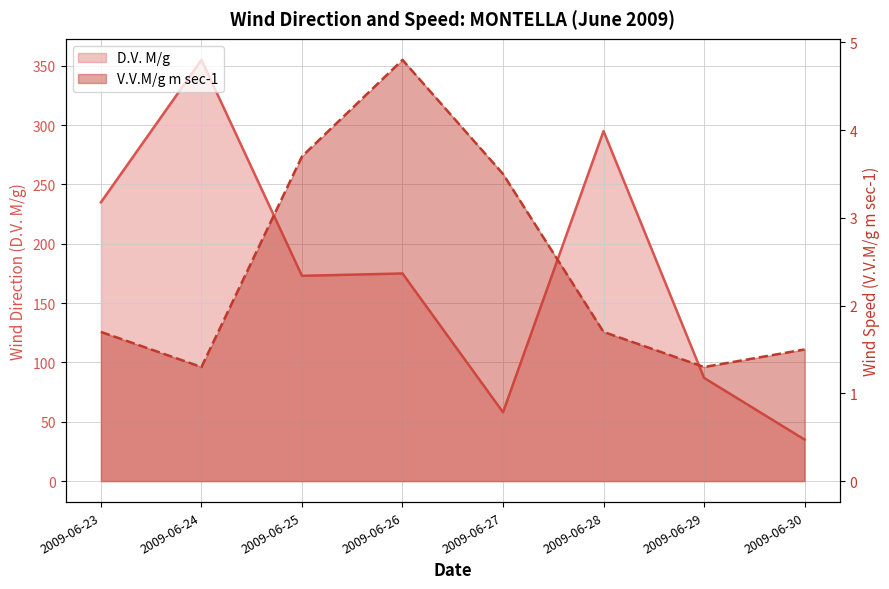

The value of V.V.M/g m sec-1 at 2009-06-29 is 1.3. True or false?

True